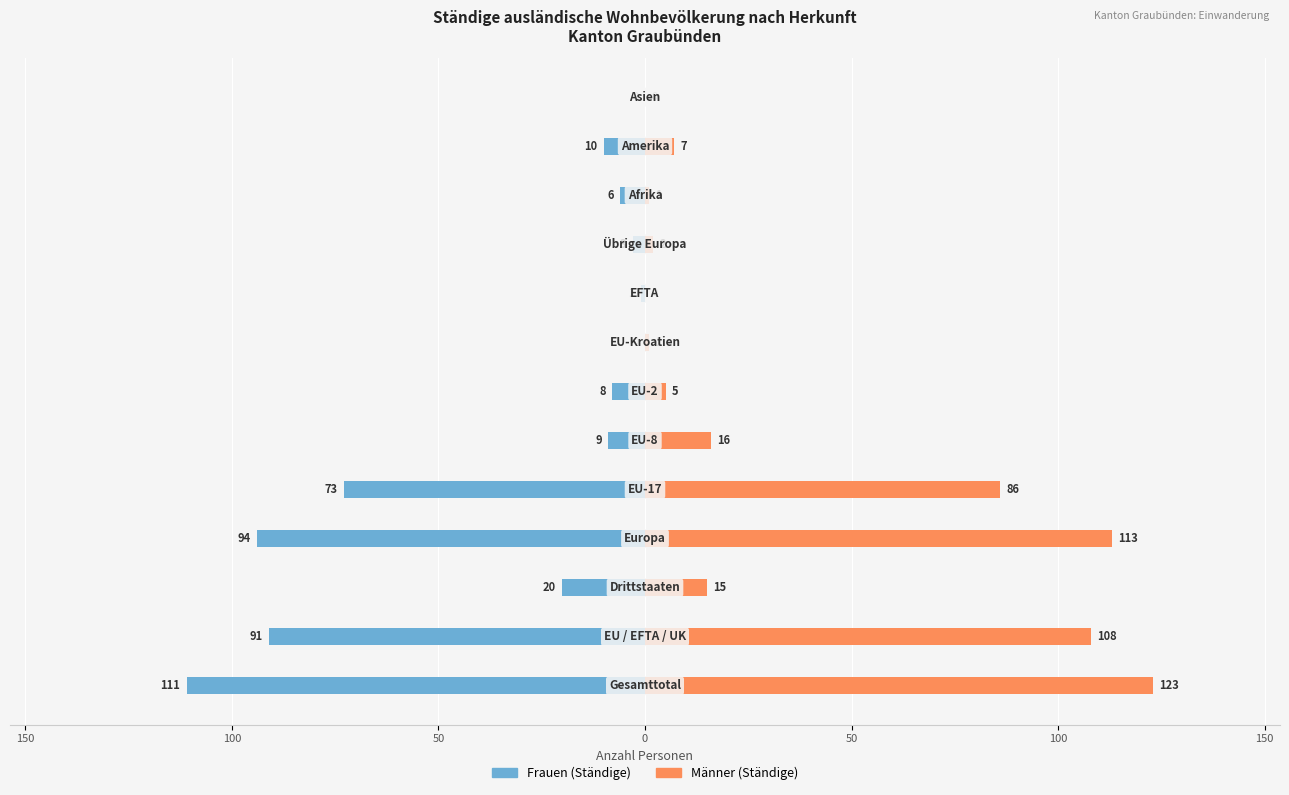

Count the number of categories in the chart.

13